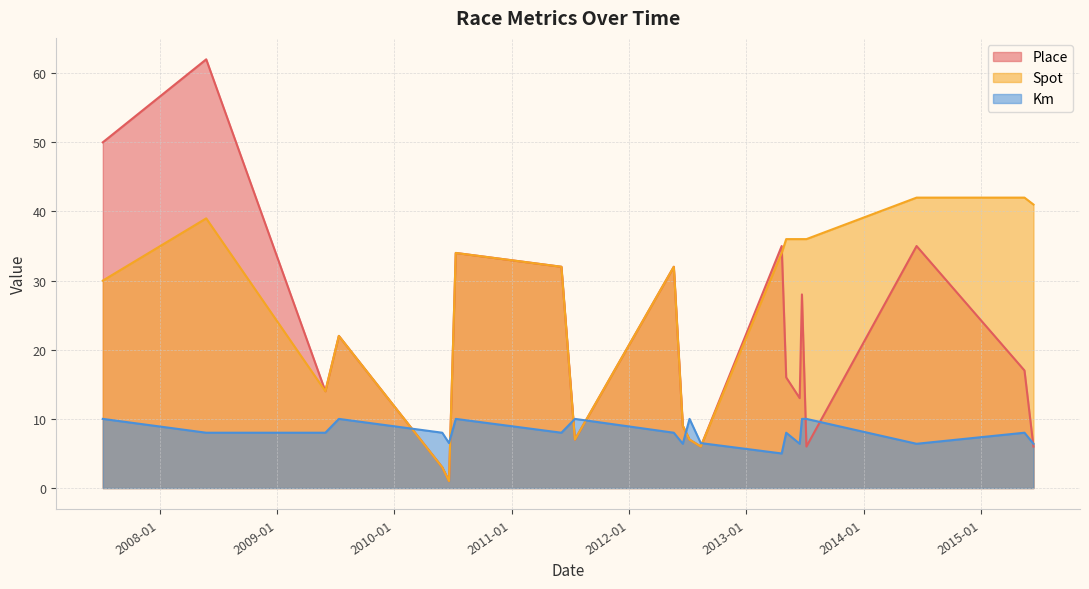

Where do Km and Spot first cross each other?

2009-07-12 and 2010-05-30